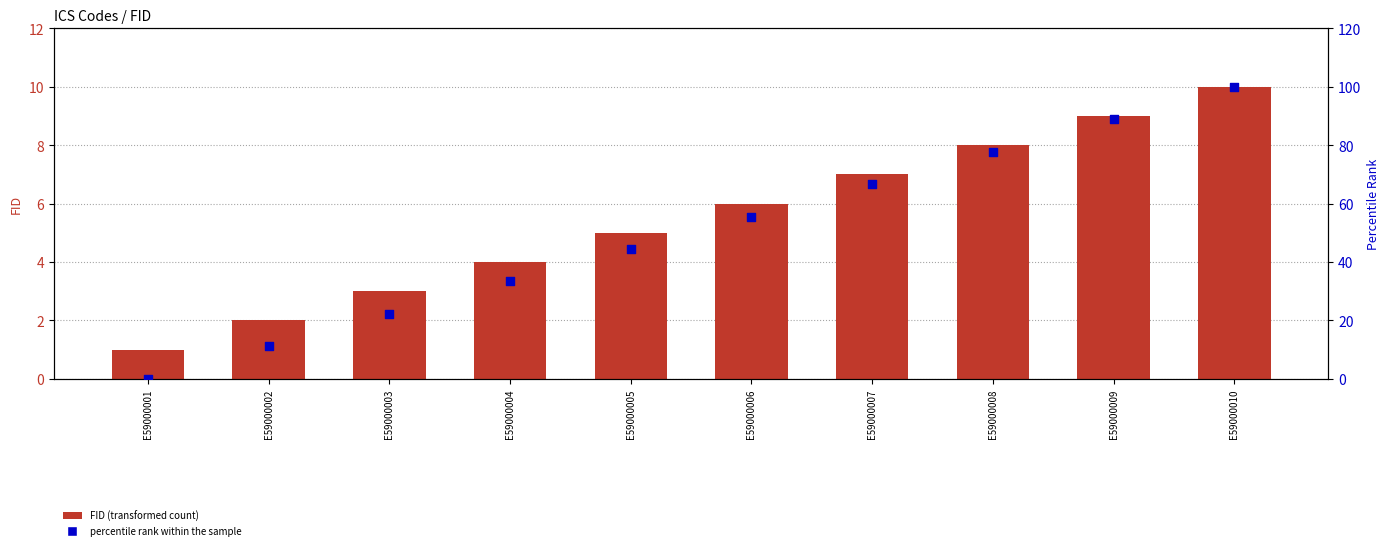

What is the total value across all series at E59000003?

25.2